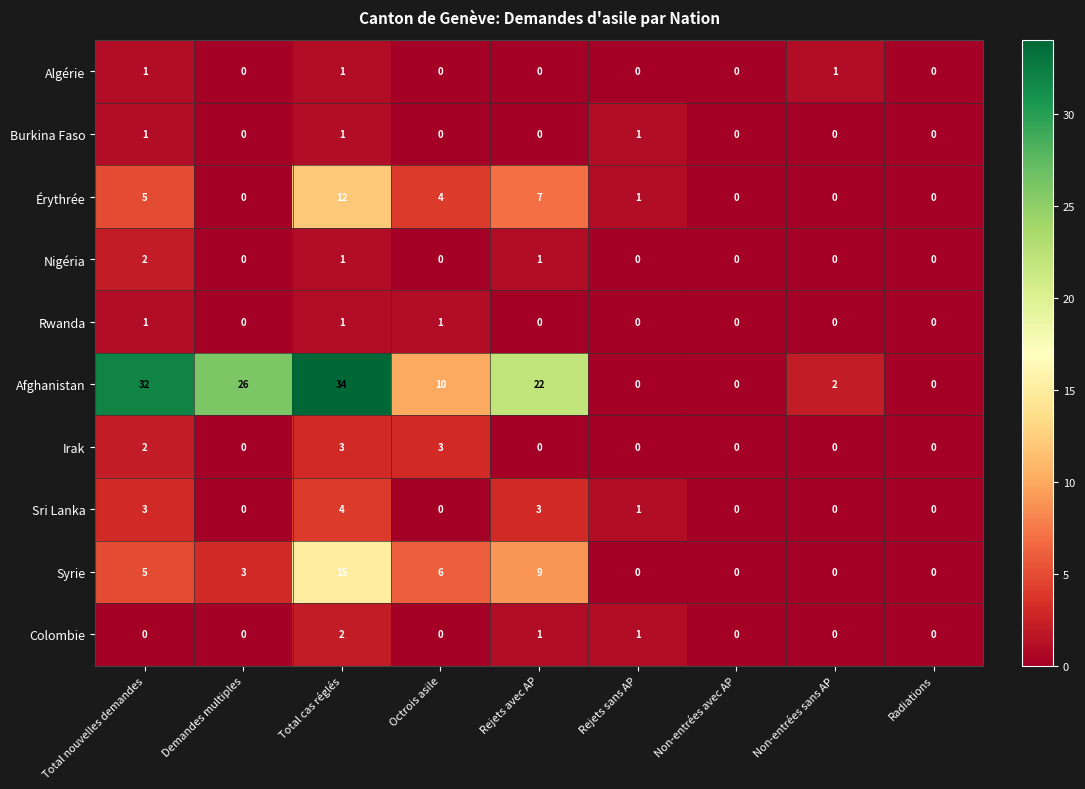

How many categories are shown in the chart?

9